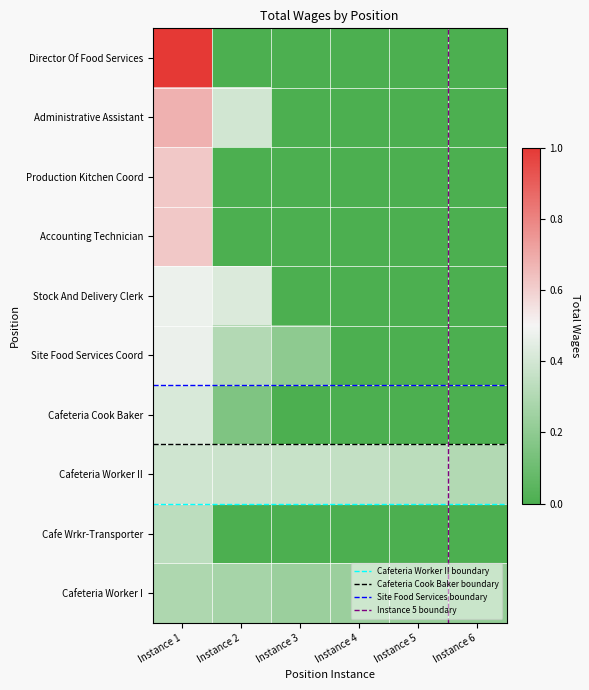

What is the total value across all series at Instance 4?

0.6